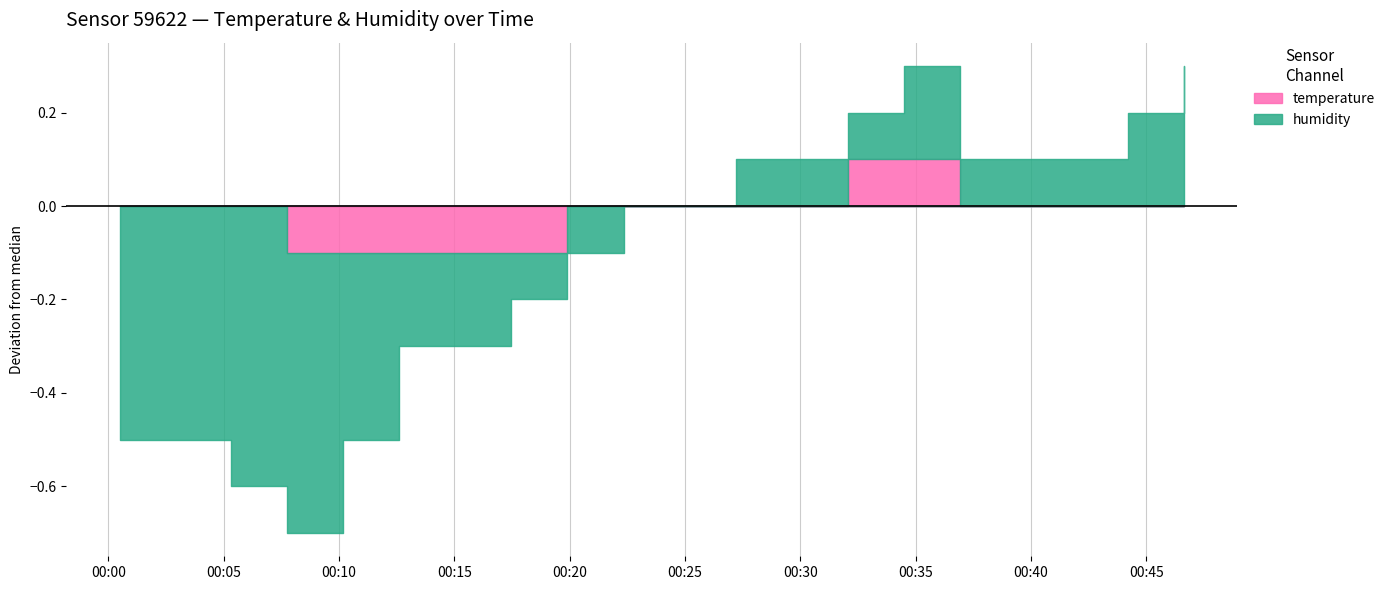

How many values in the humidity series are below 77?

5